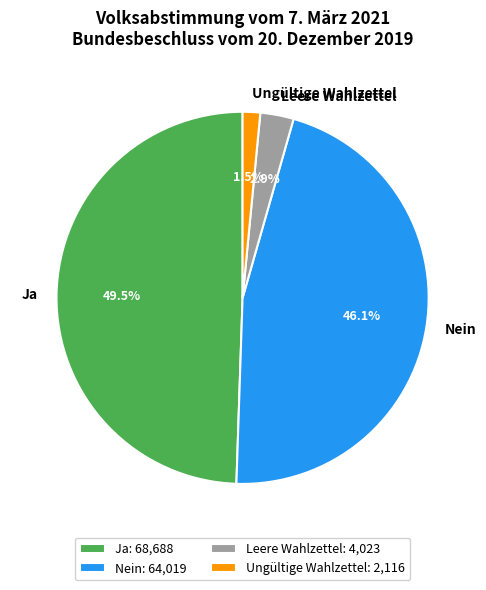

How many segments does this pie chart have?

4